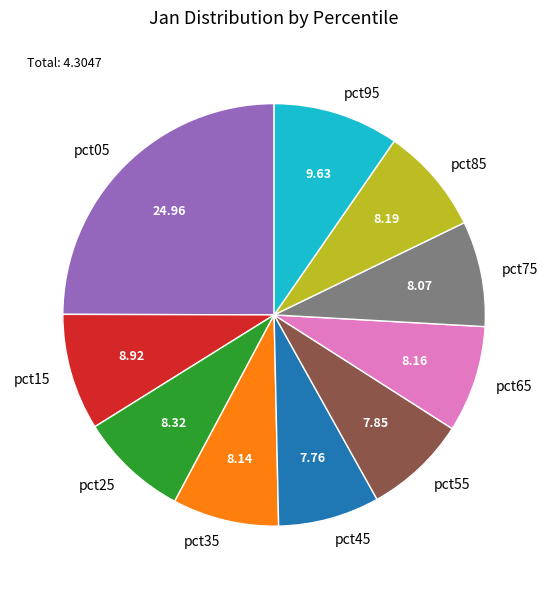

Is it true that pct75 is 22% of the pie?

False